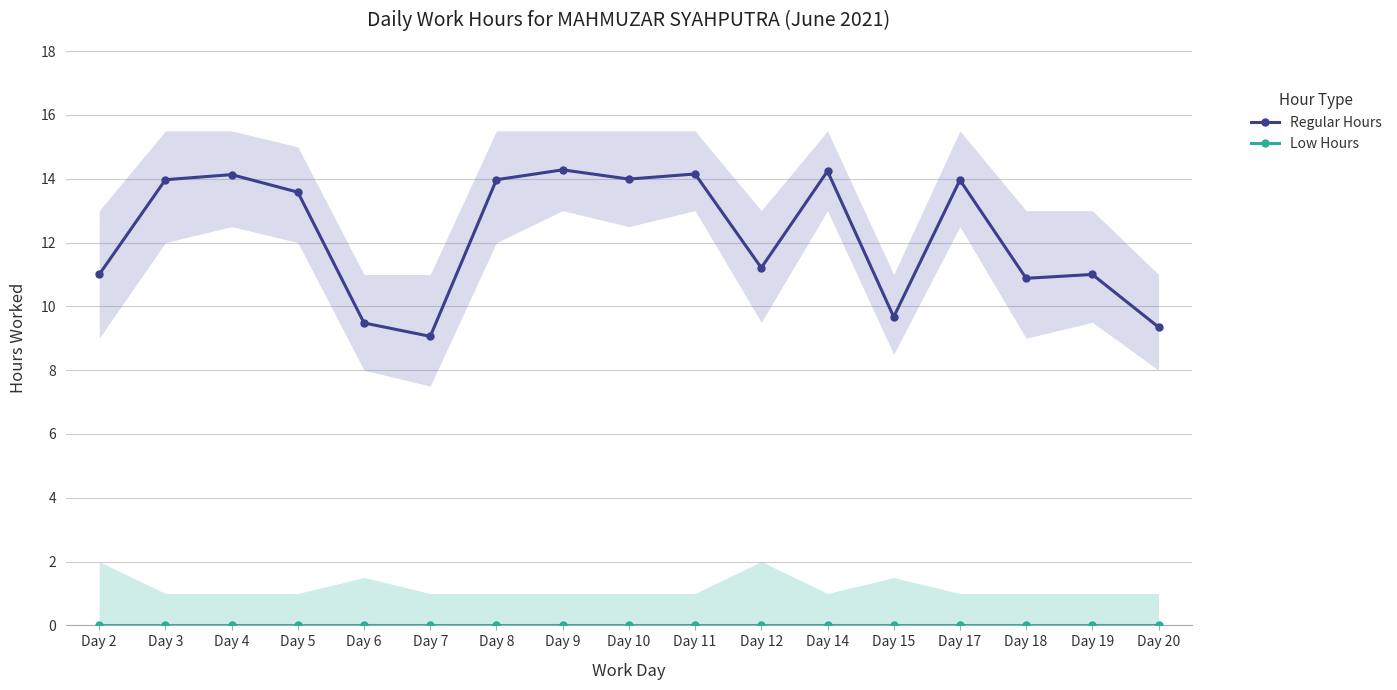

How many values in the Regular Hours series are below 13?

8